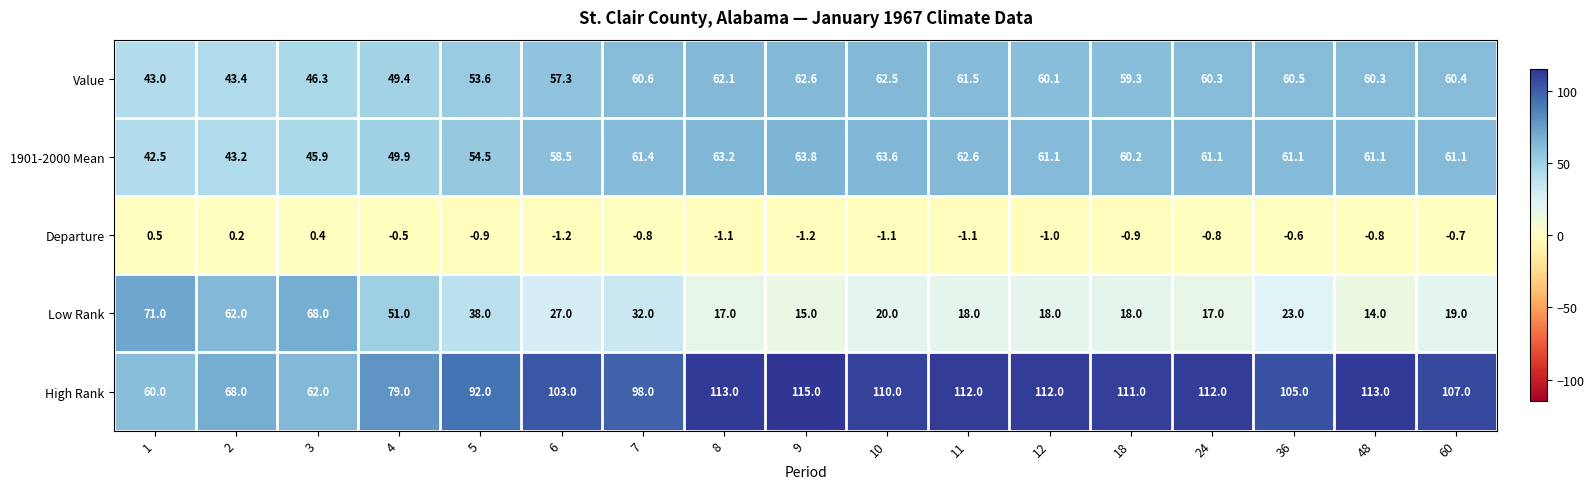

At which category is the sum across all series the highest?

9